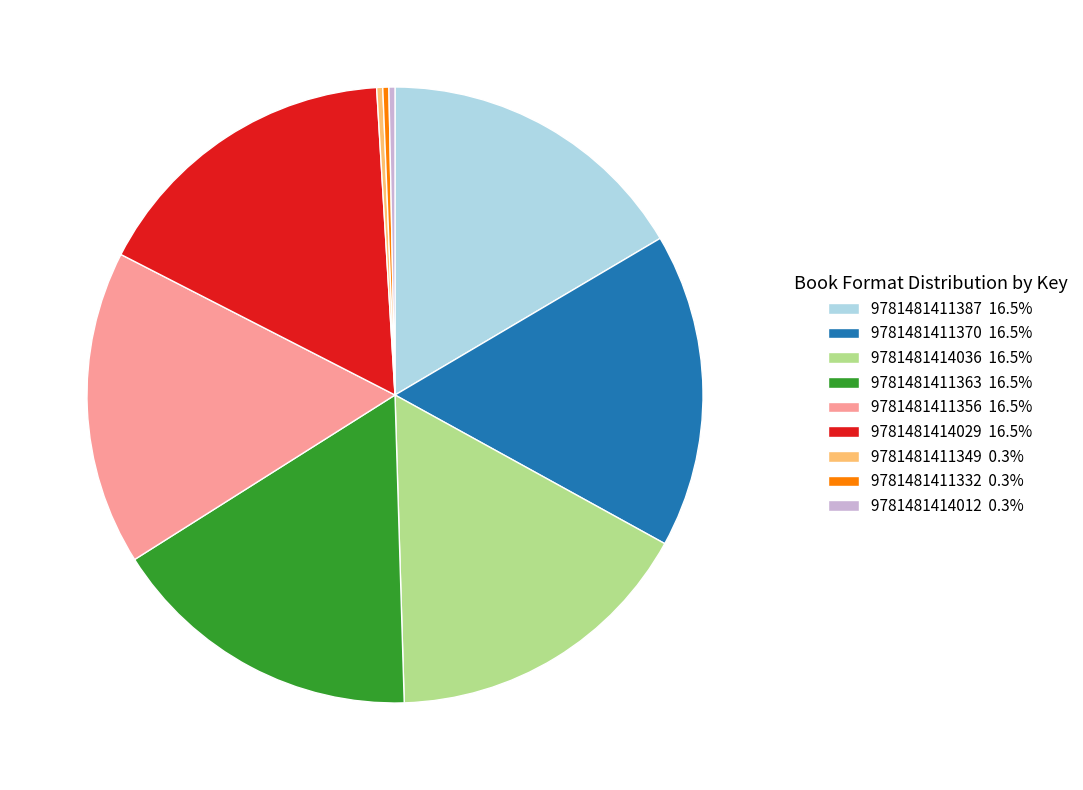

Combined, do 9781481411349 0.3% and 9781481414012 0.3% account for over 50%?

No